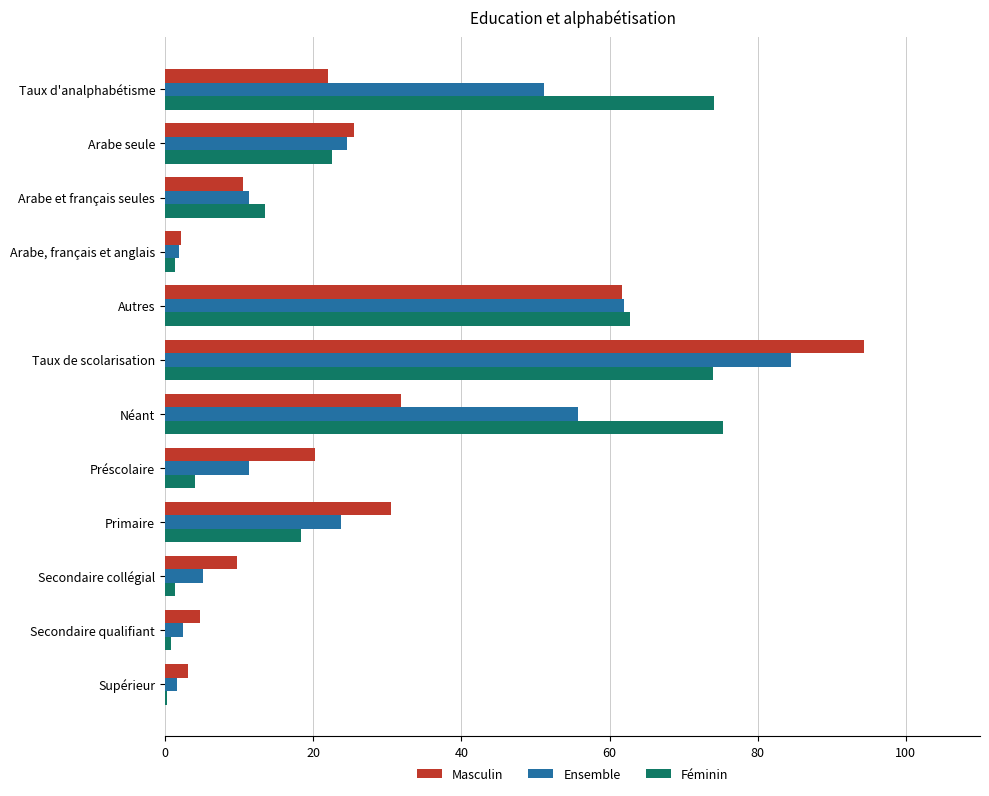

At which label does Masculin reach its peak?

Taux de scolarisation